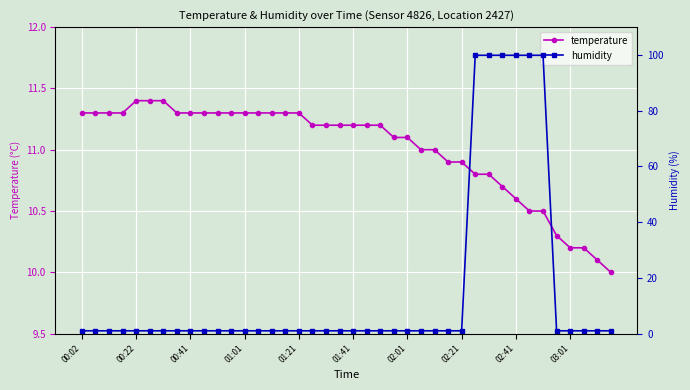

Rank the series at 01:41 from lowest to highest value.

humidity, temperature